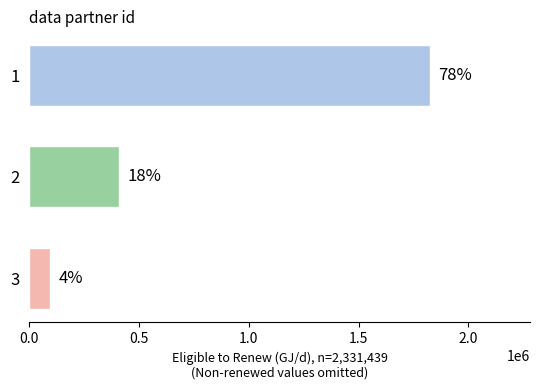

How many bars are there in total?

3